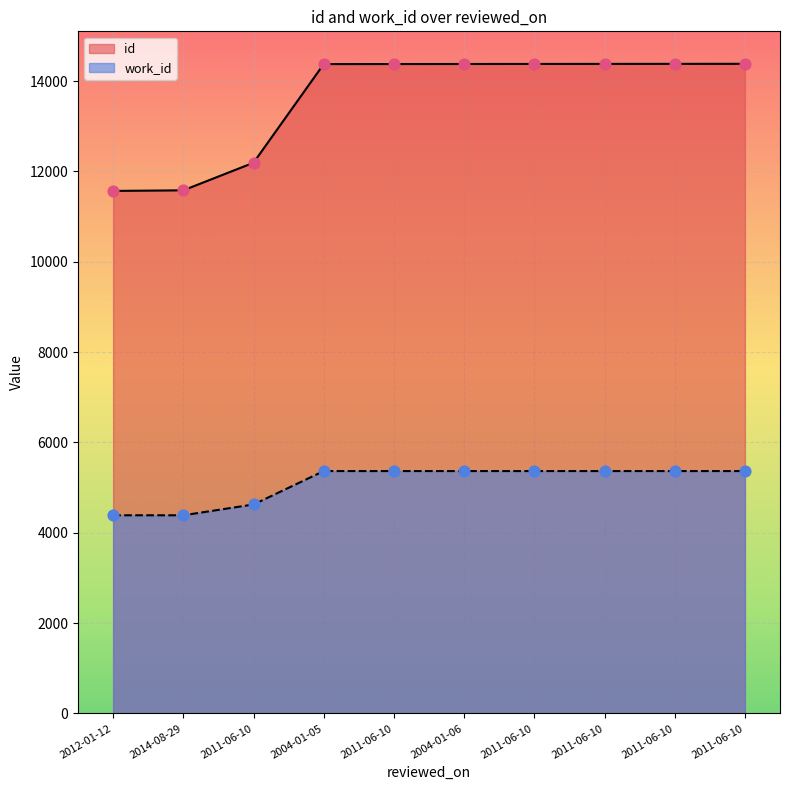

What is the total value across all series at 2004-01-06?

19744